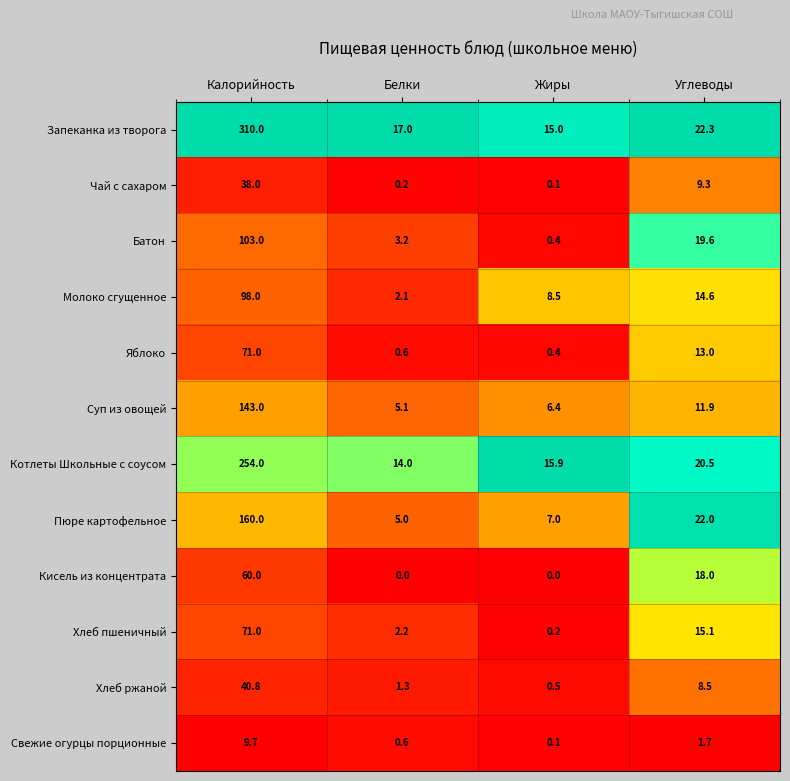

True or false: Хлеб ржаной has a value of 24.5 at Калорийность.

False